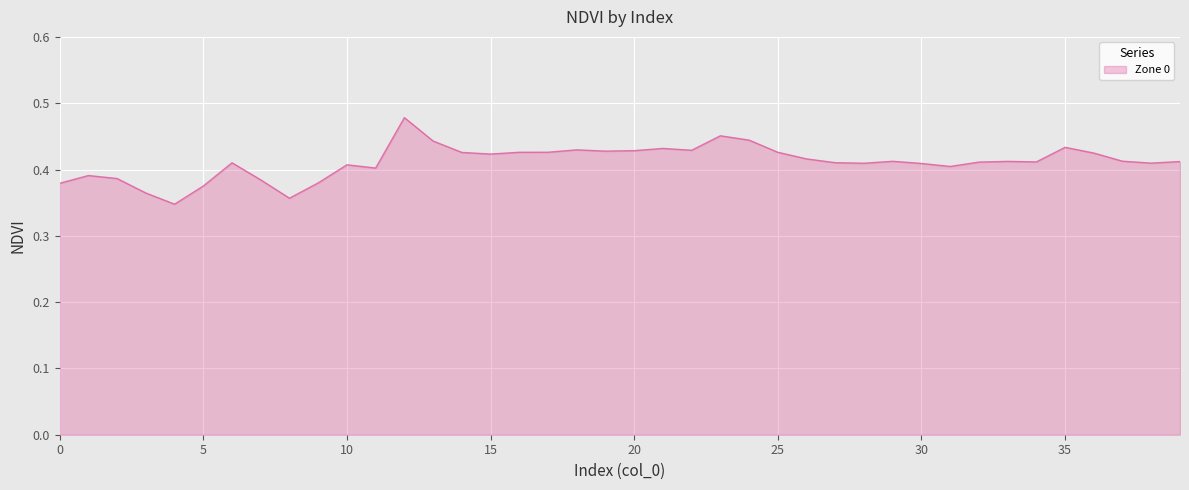

What is the minimum value shown in the chart?

0.3